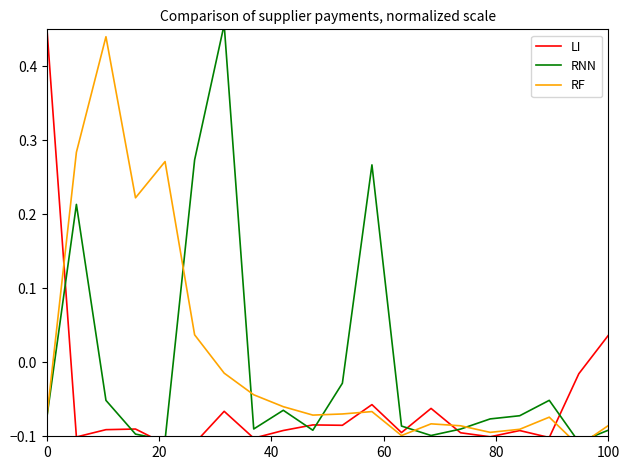

True or false: RNN has more than 2 points higher than both neighbors.

True